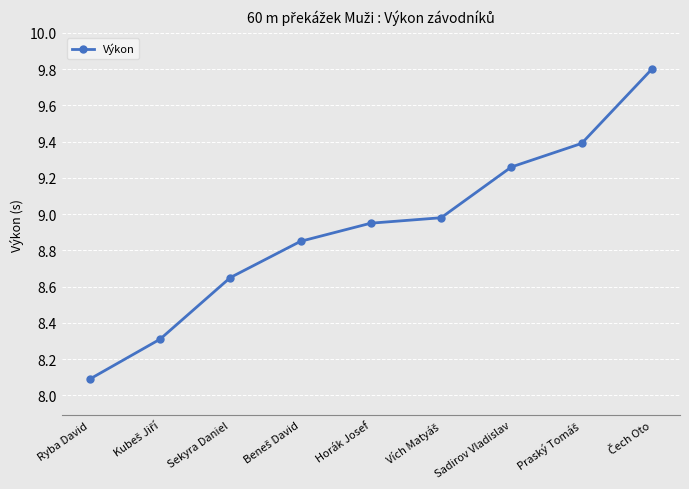

Is it true that the value at Ryba David is 8.1?

True